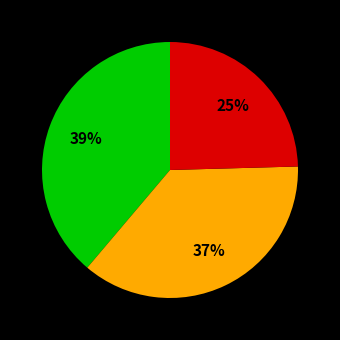

To the nearest percent, what is the average slice percentage?

33%